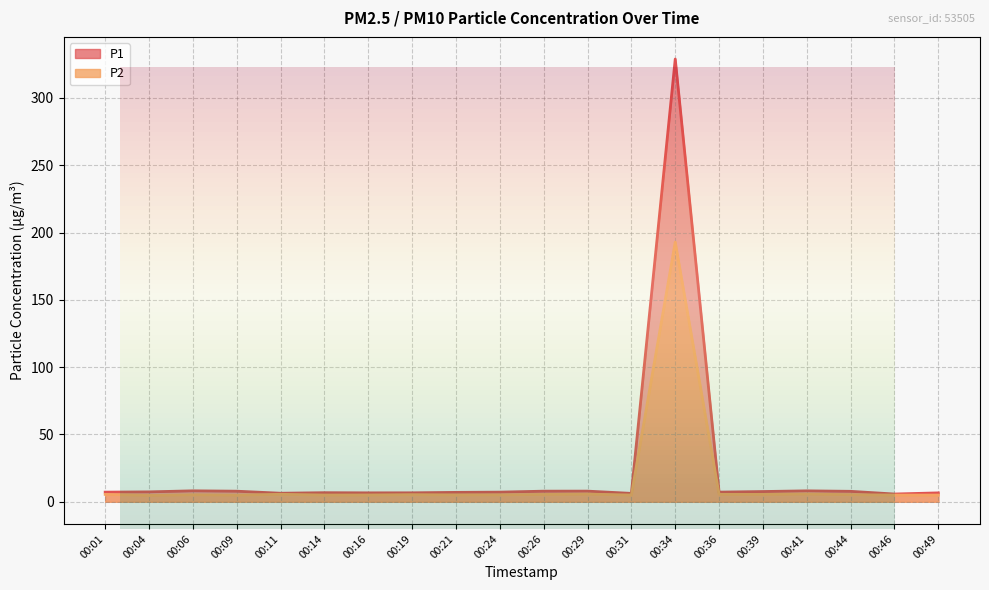

How many data points in P1 are above 7?

12